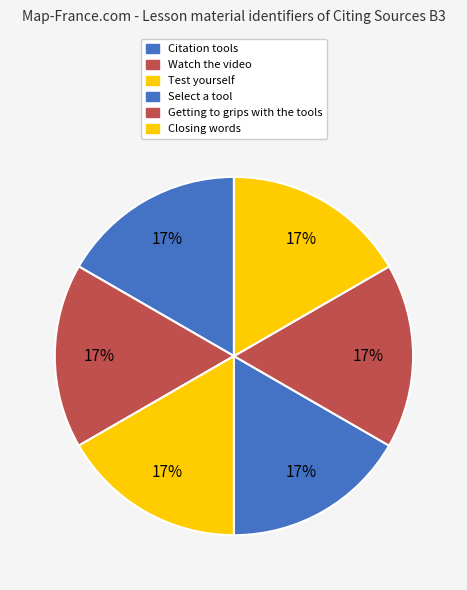

Which slice is the smallest?

Citation tools